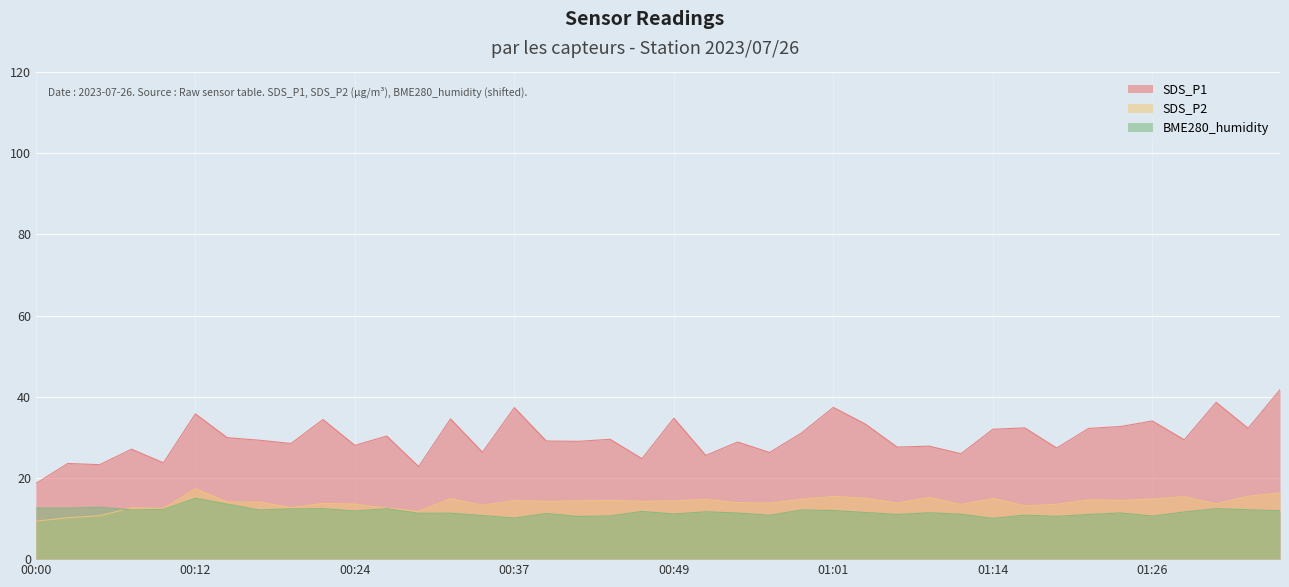

How many data points in BME280_humidity are less than 11?

9